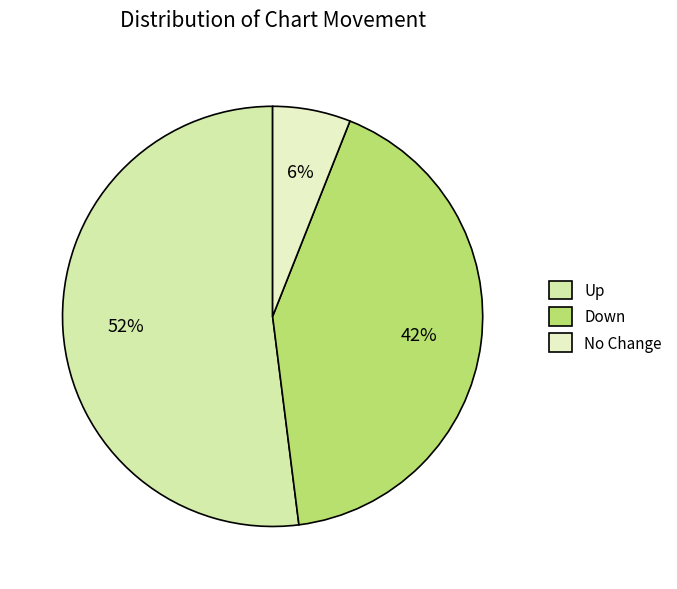

Count the number of slices in the pie.

3